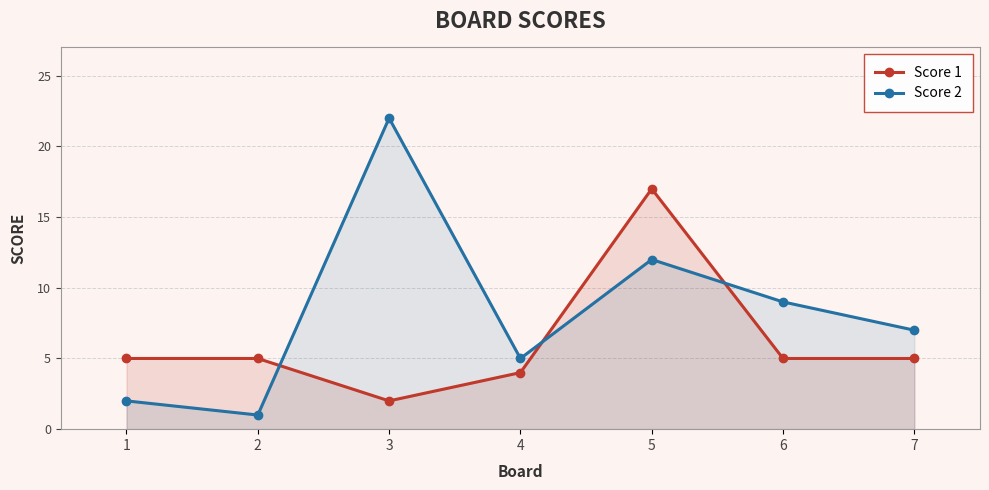

What is the difference between the maximum and minimum values in the Score 1 series?

15